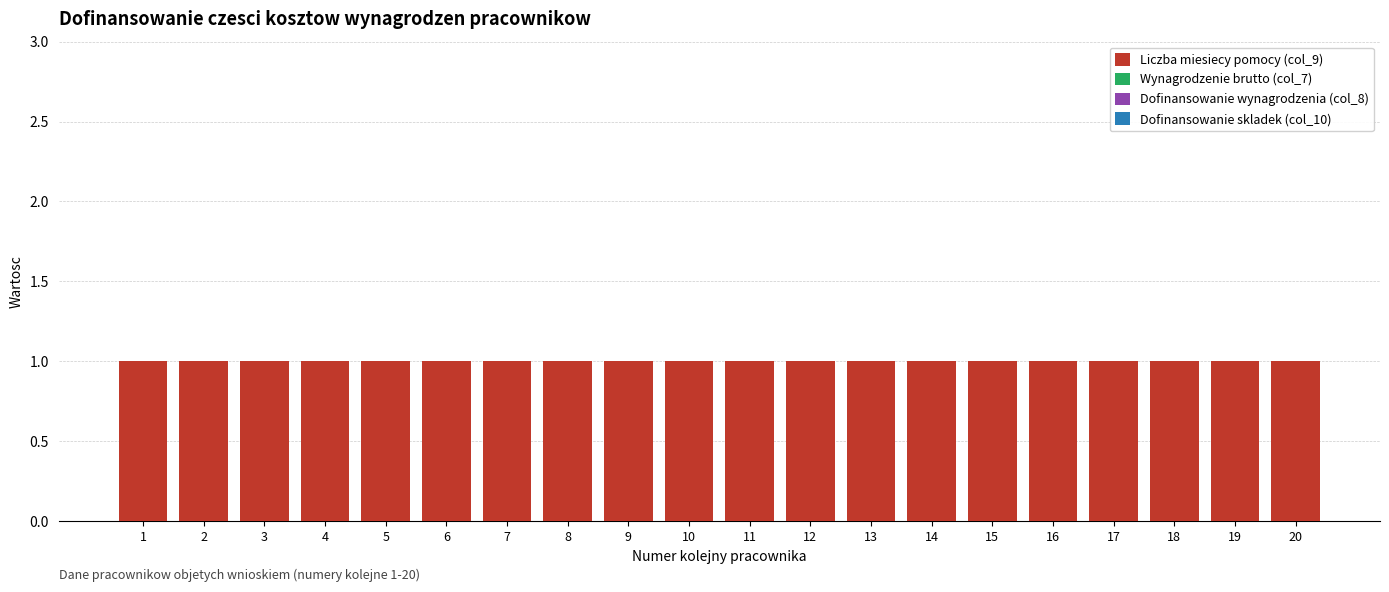

How many categories are shown in the chart?

20